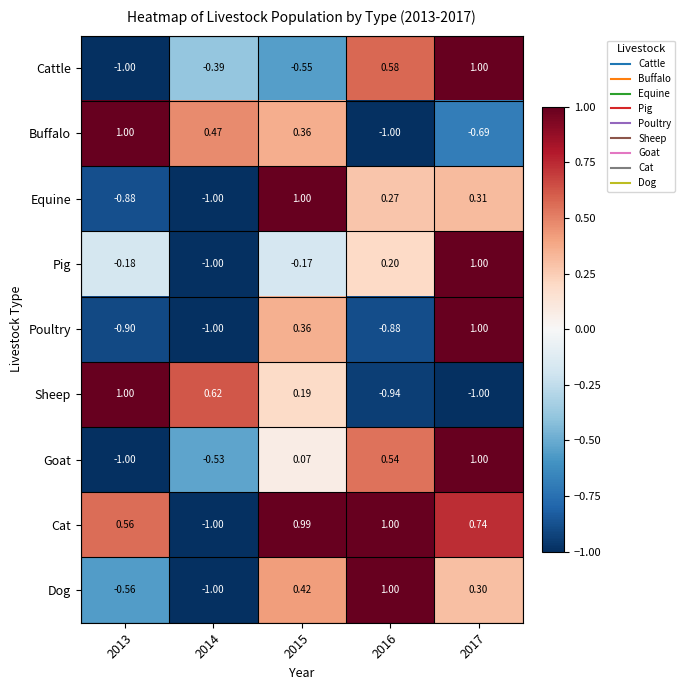

Which series has the largest total across all categories?

Cat